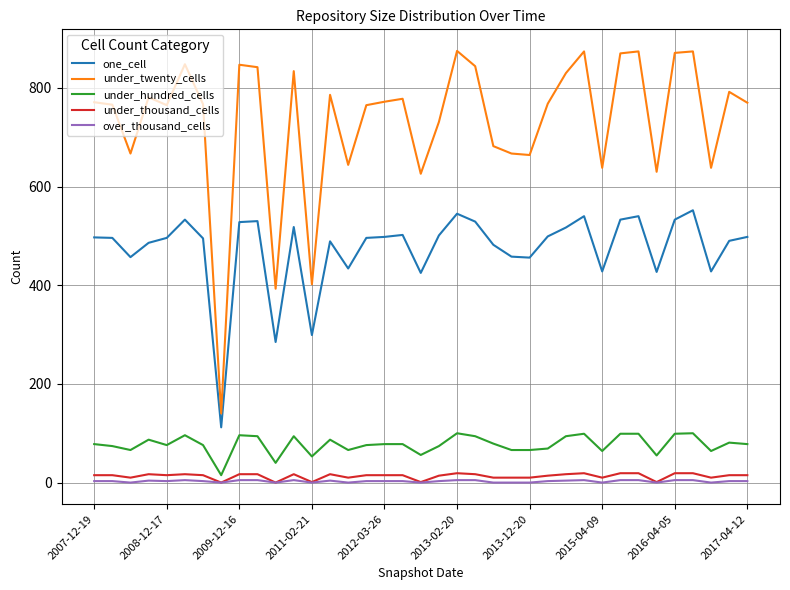

Which series has the largest range (max minus min)?

under_twenty_cells